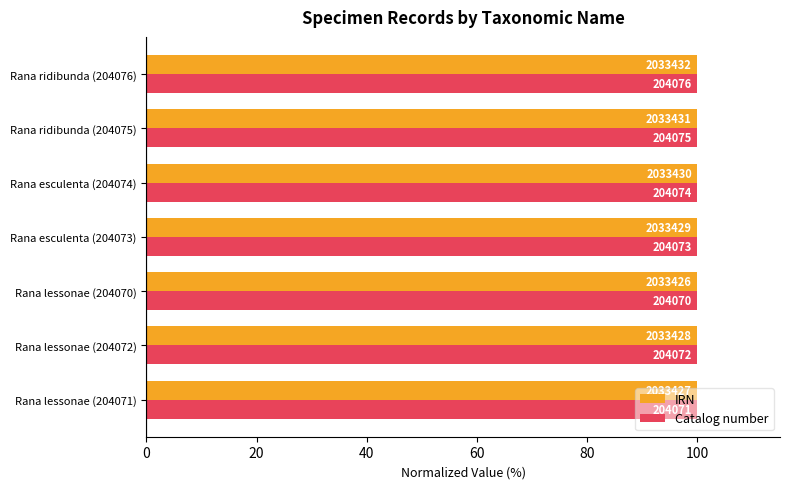

What are all the series names shown in the legend?

IRN, Catalog number